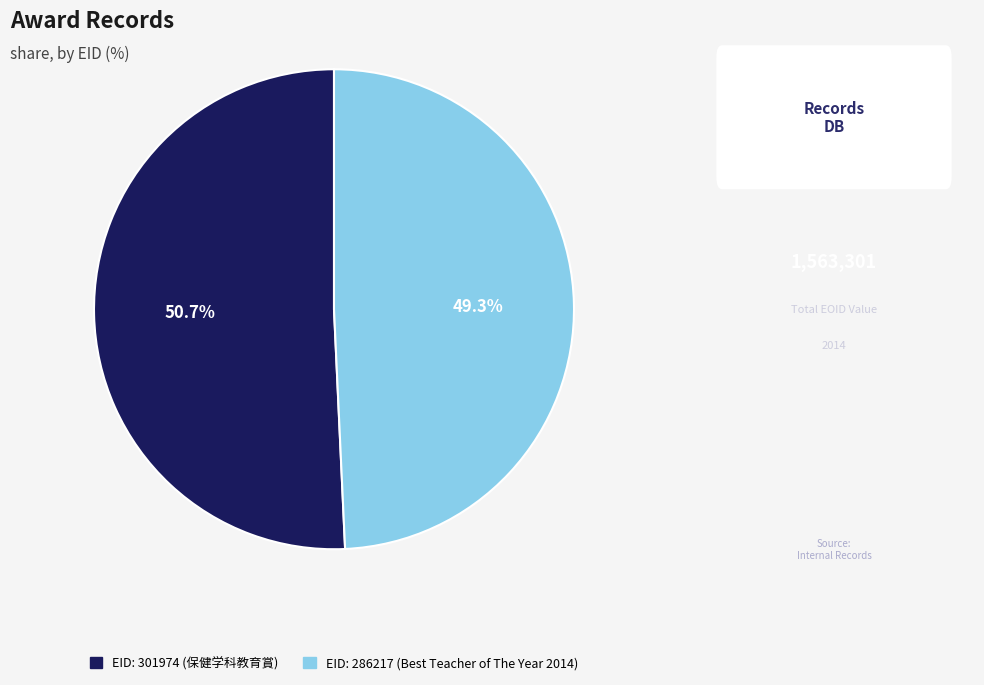

What is the ratio of the value at EID: 301974 (保健学科教育賞) to the value at EID: 286217 (Best Teacher of The Year 2014)?

1.0